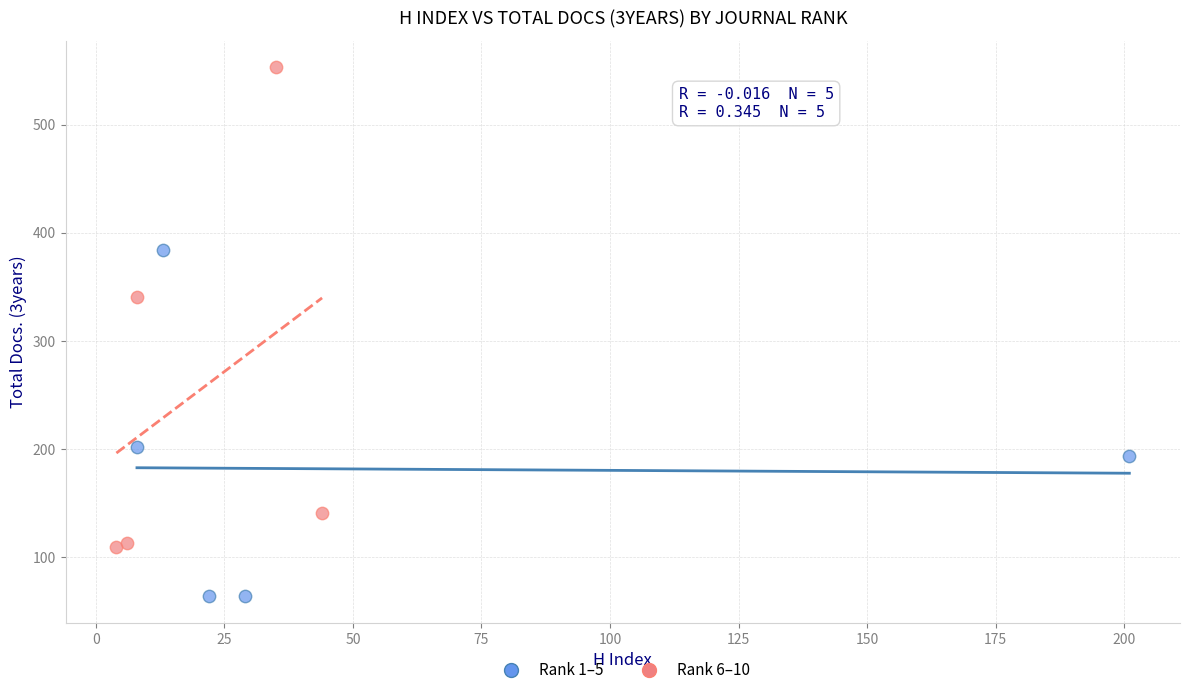

Which series reaches the maximum Y coordinate?

Rank 6–10